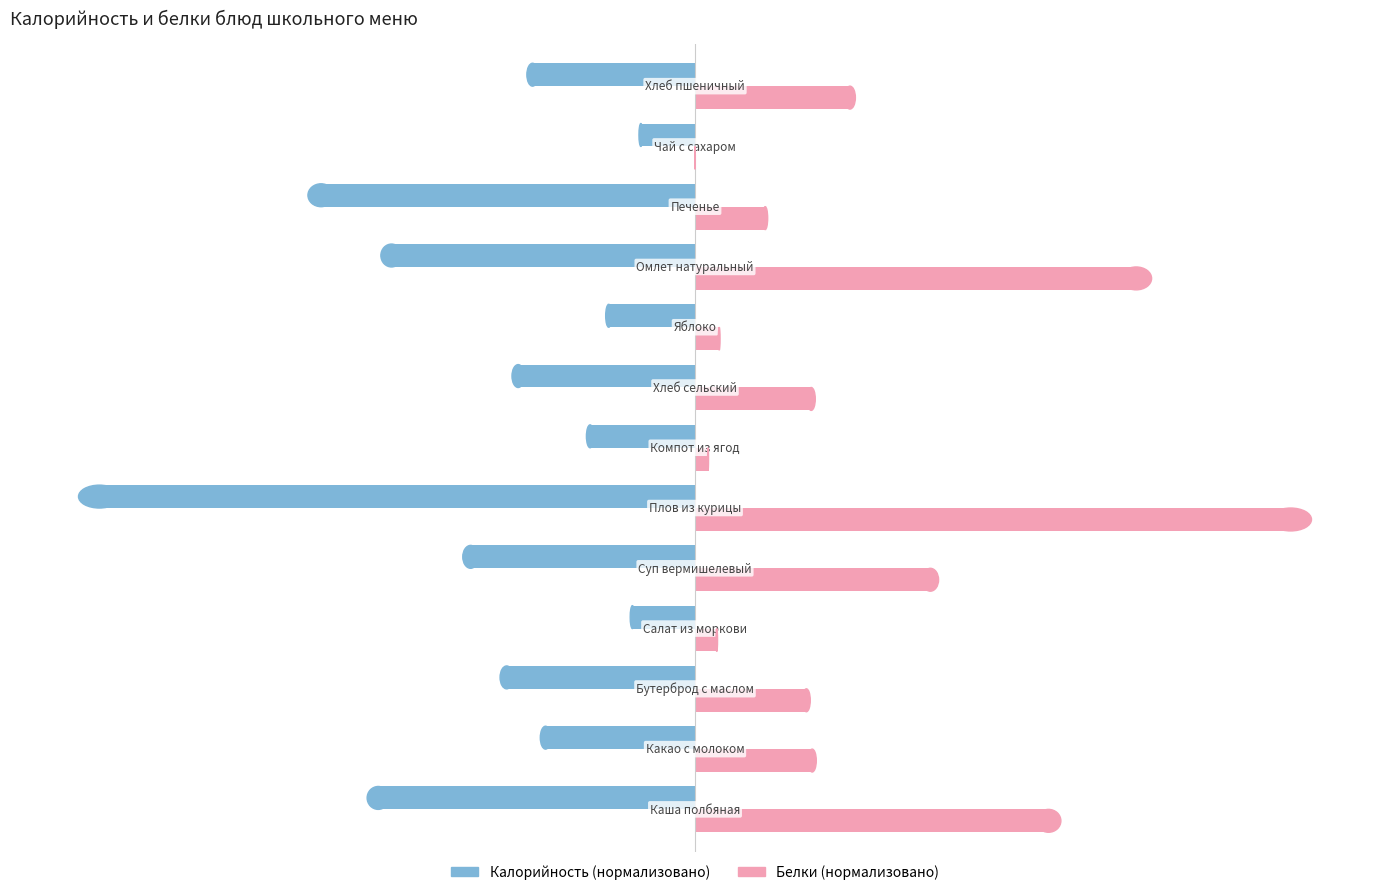

What is the greatest value displayed?

100.0